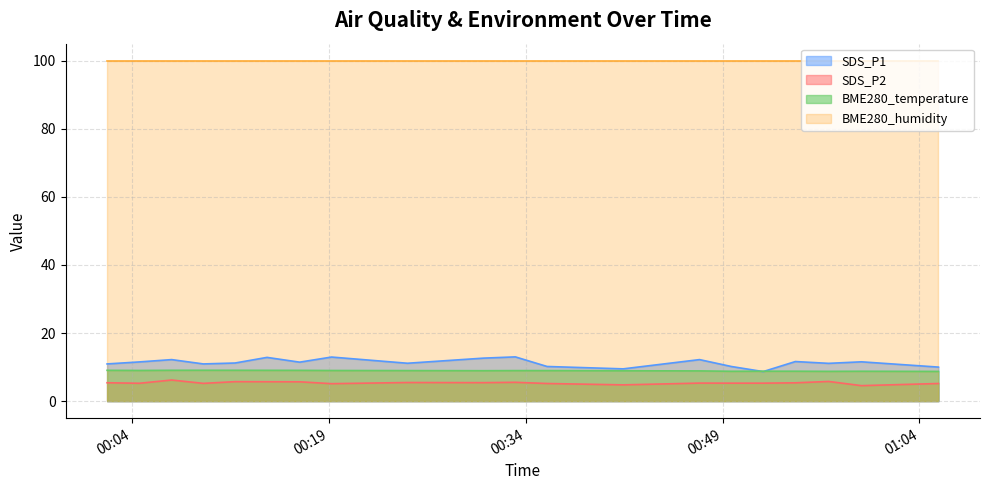

At which label does SDS_P2 reach its minimum?

2023/05/25 00:59:35